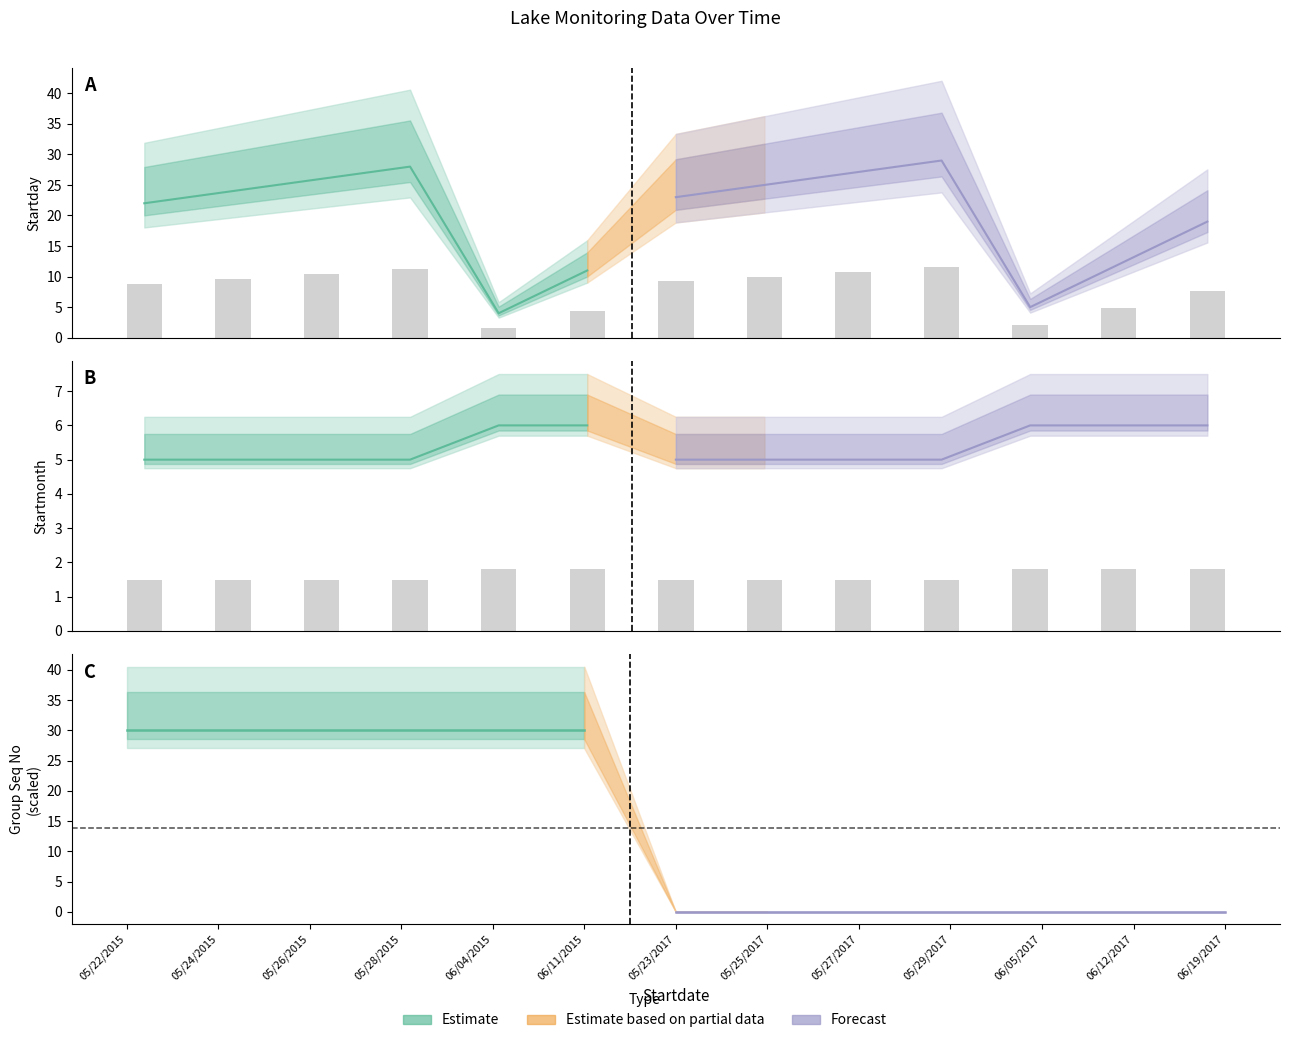

Is the value of Startmonth at 06/12/2017 greater than the value of Startday at 06/04/2015?

Yes